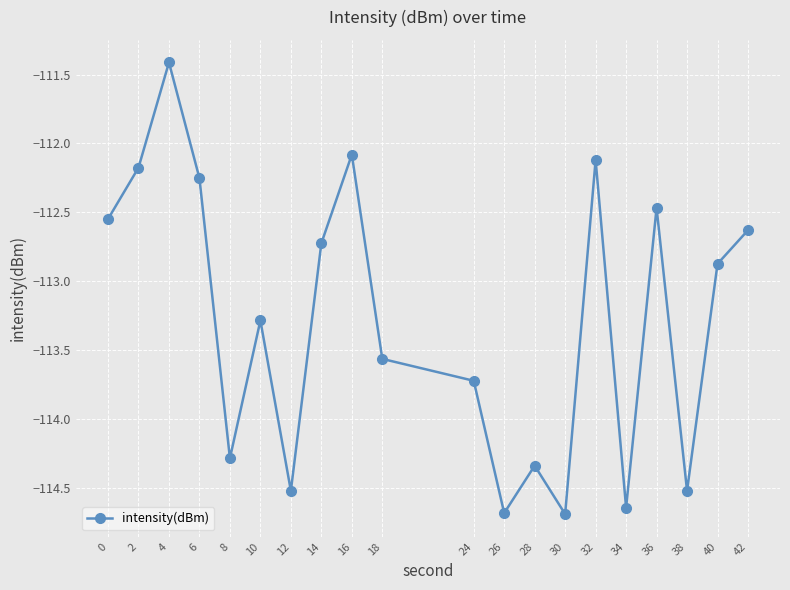

Where does the data first go above -112?

4